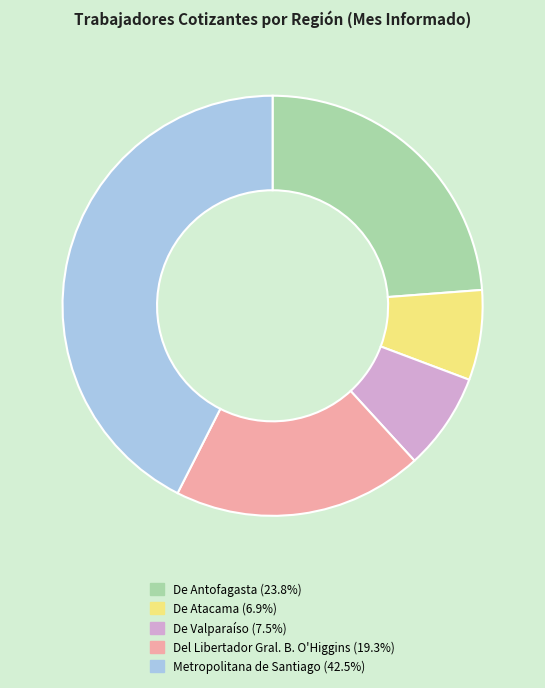

Which has a higher value, Del Libertador Gral. B. O'Higgins or De Antofagasta?

De Antofagasta